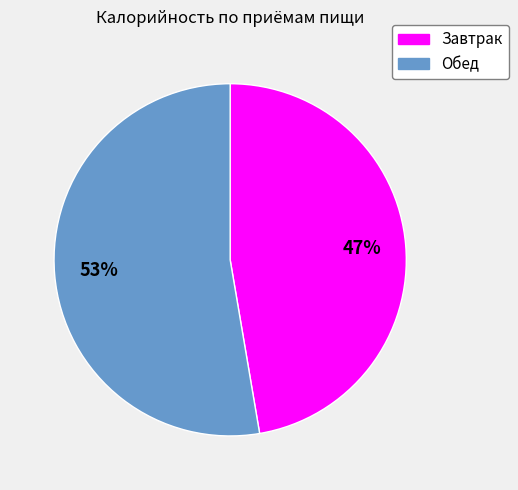

Does Обед account for over 50% of the chart?

Yes